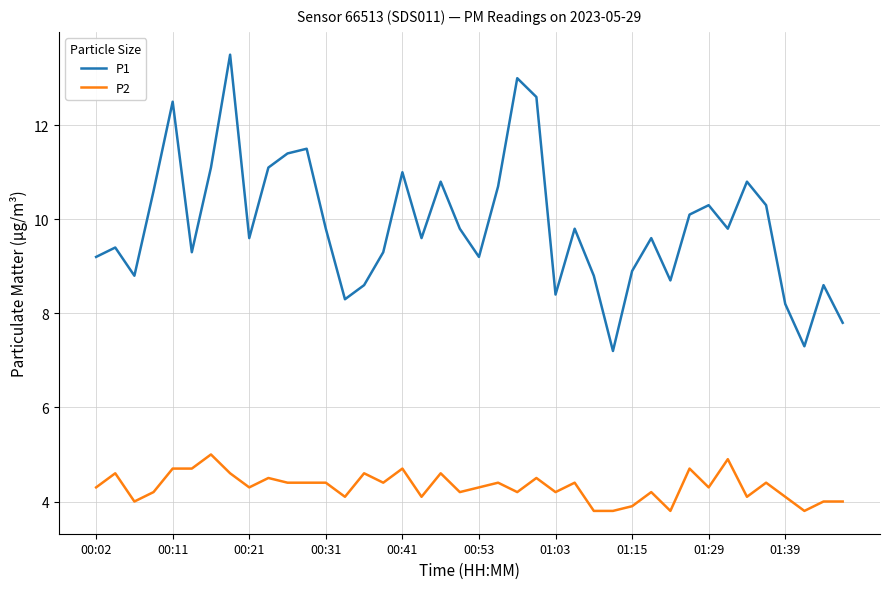

What is the minimum value shown in the chart?

3.8